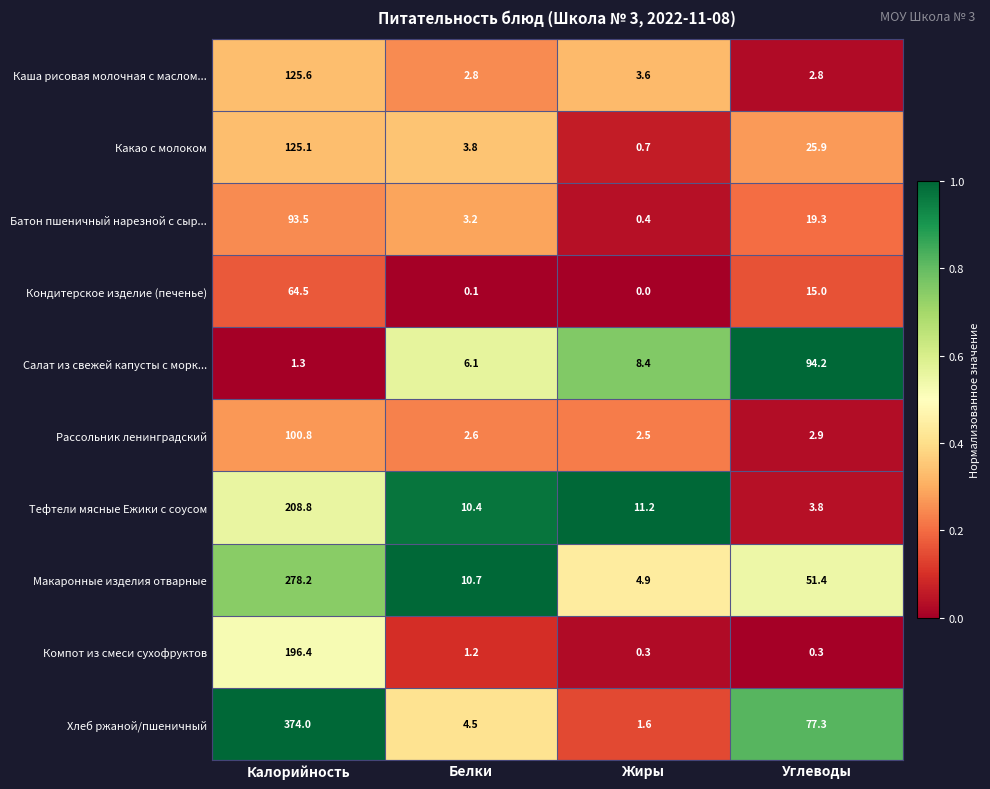

Which series has the widest spread of values?

Хлеб ржаной/пшеничный